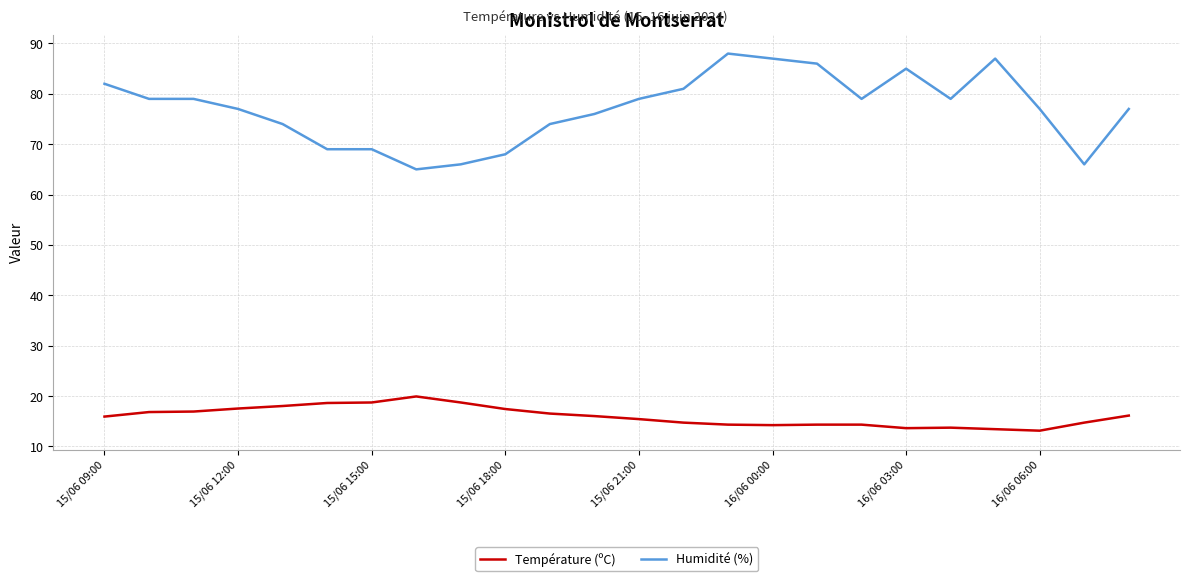

List the series in order of their overall mean, highest first.

Humidité (%), Température (ºC)